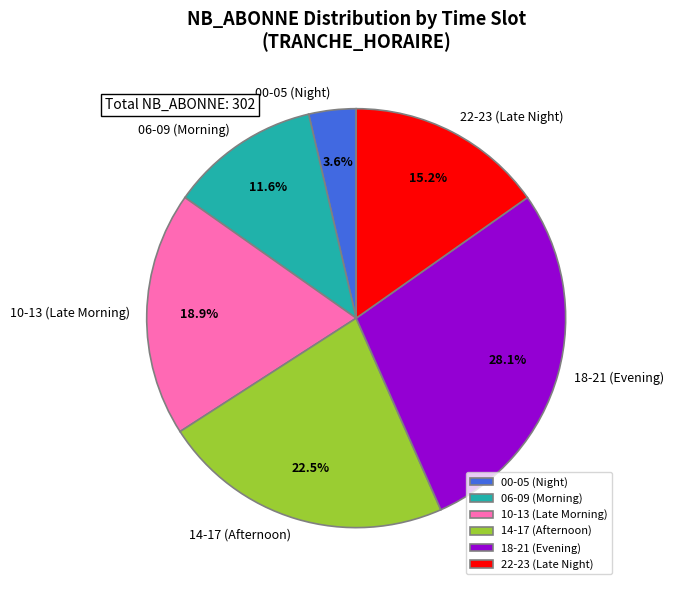

Rank the categories by value from highest to lowest.

18-21 (Evening), 14-17 (Afternoon), 10-13 (Late Morning), 22-23 (Late Night), 06-09 (Morning), 00-05 (Night)